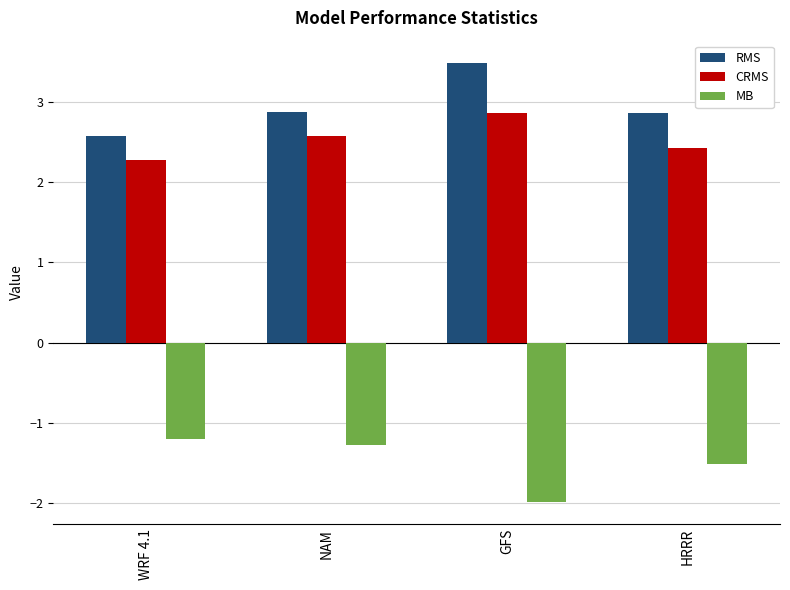

Reading left to right, what are all the values shown in this chart?

RMS: WRF 4.1=2.6	NAM=2.9	GFS=3.5	HRRR=2.9
CRMS: WRF 4.1=2.3	NAM=2.6	GFS=2.9	HRRR=2.4
MB: WRF 4.1=-1.2	NAM=-1.3	GFS=-2.0	HRRR=-1.5